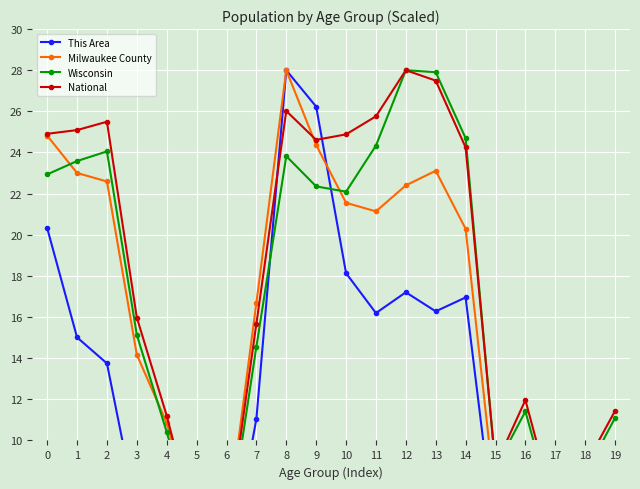

Is it true that National equals 24.9 at 0?

True